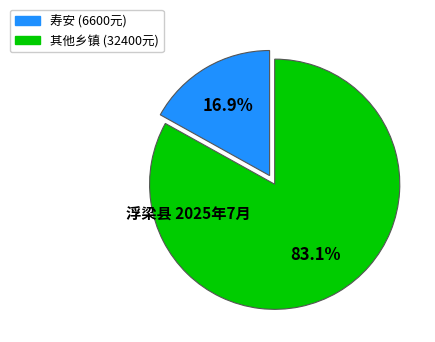

Is there any slice that represents more than half of the pie?

Yes